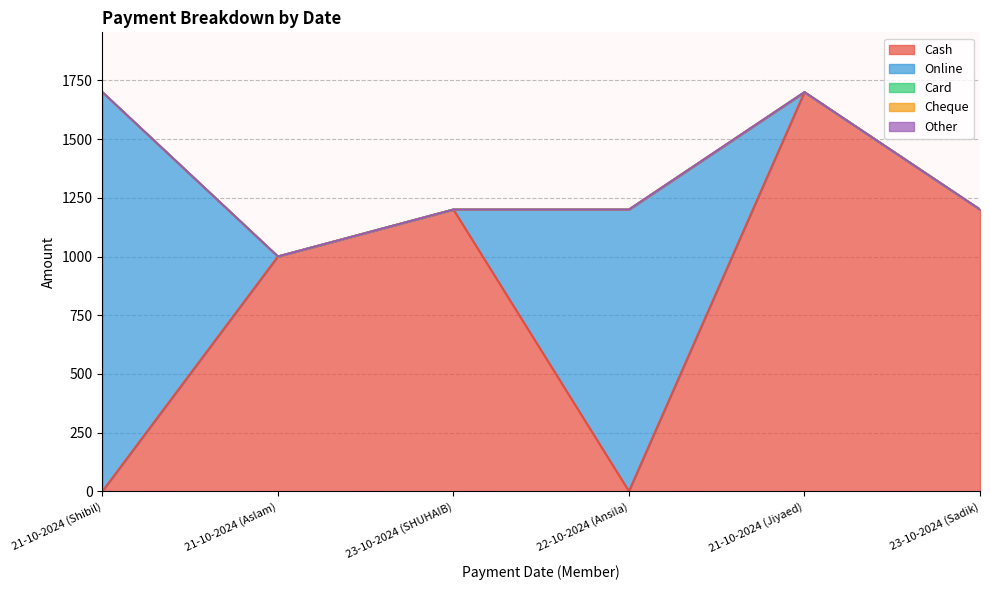

What is the sum of all Online values?

2900